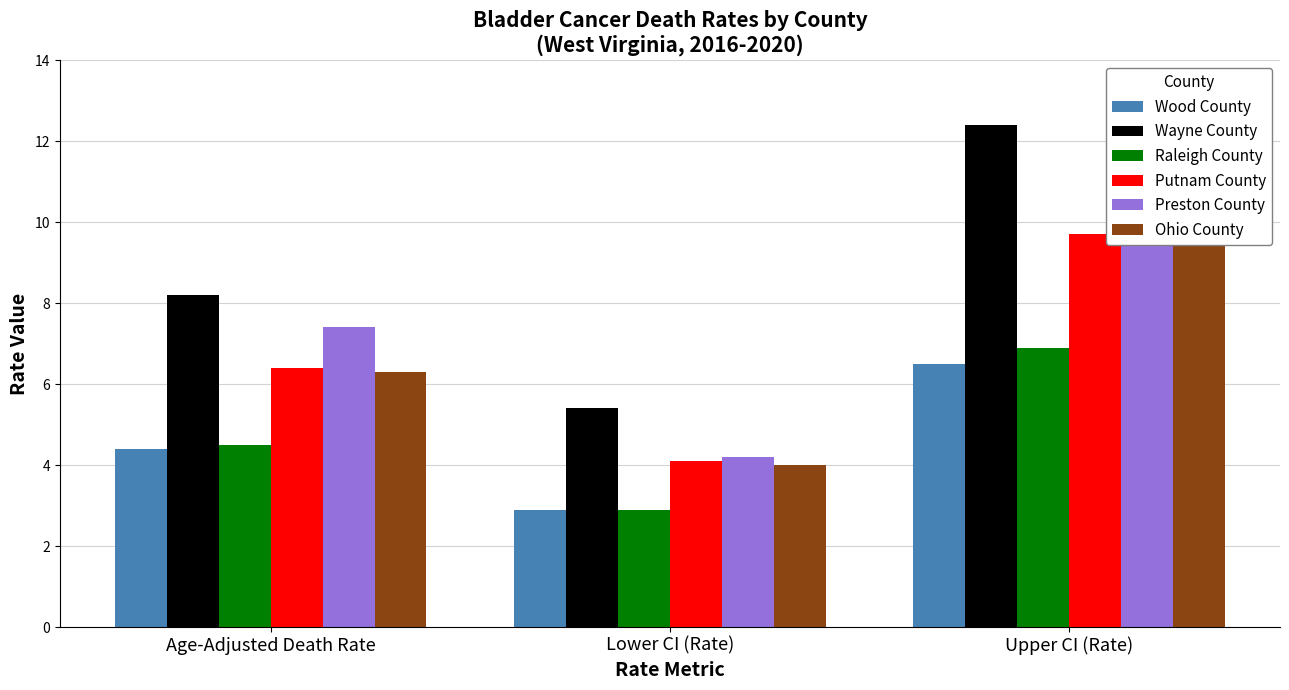

At how many categories does at least one series exceed 5?

3